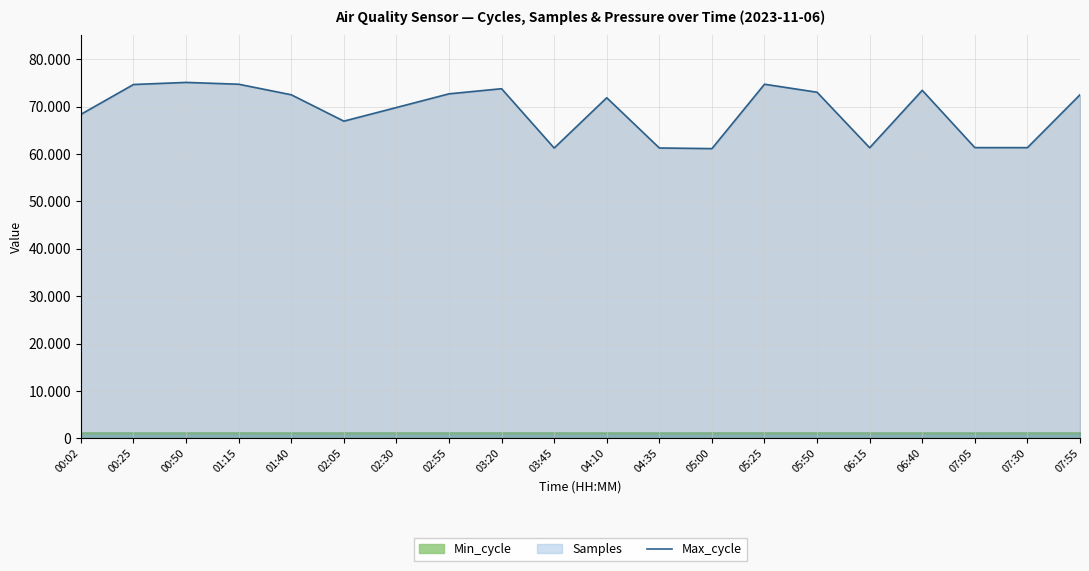

Between 02:55 and 01:40, which is larger?

02:55